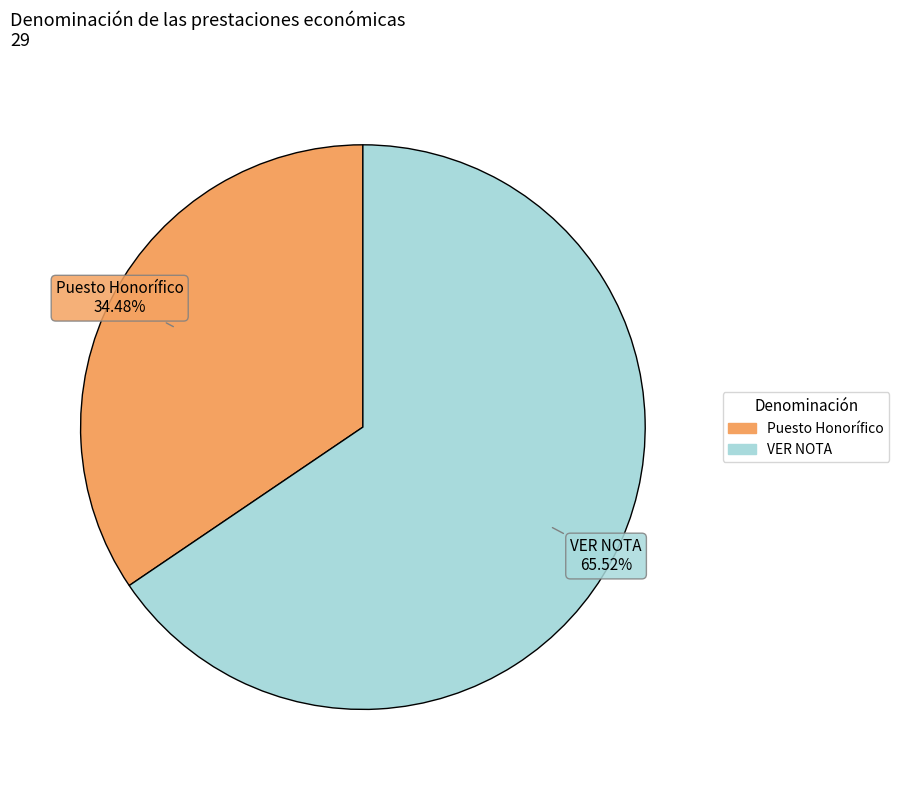

What percentage is the VER NOTA slice, to the nearest percent?

66%